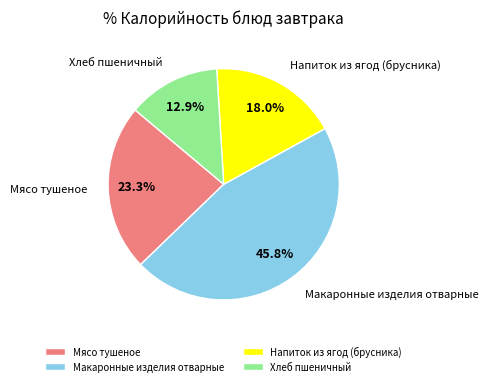

What is the largest slice in the pie chart?

Макаронные изделия отварные